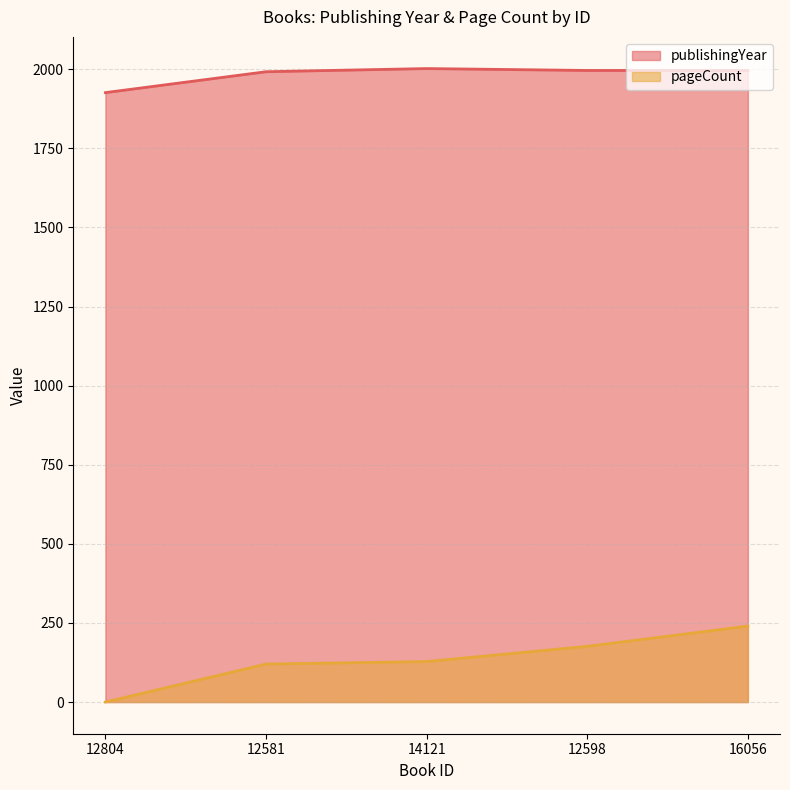

How many data points does each series have?

5